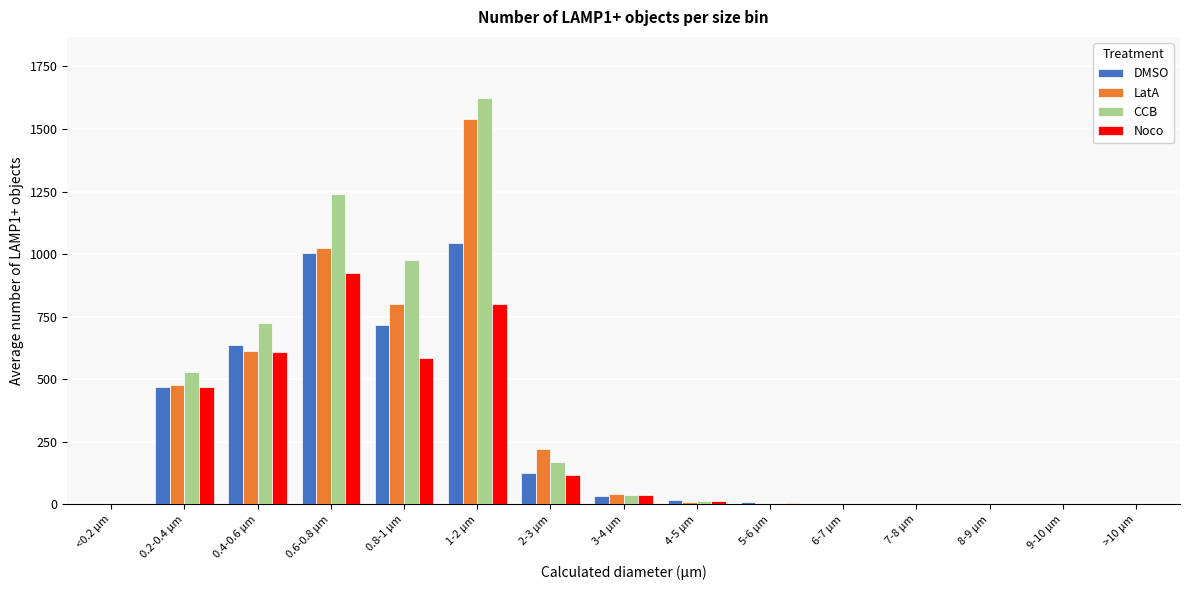

At which category does the chart reach its peak across all series?

1-2 µm